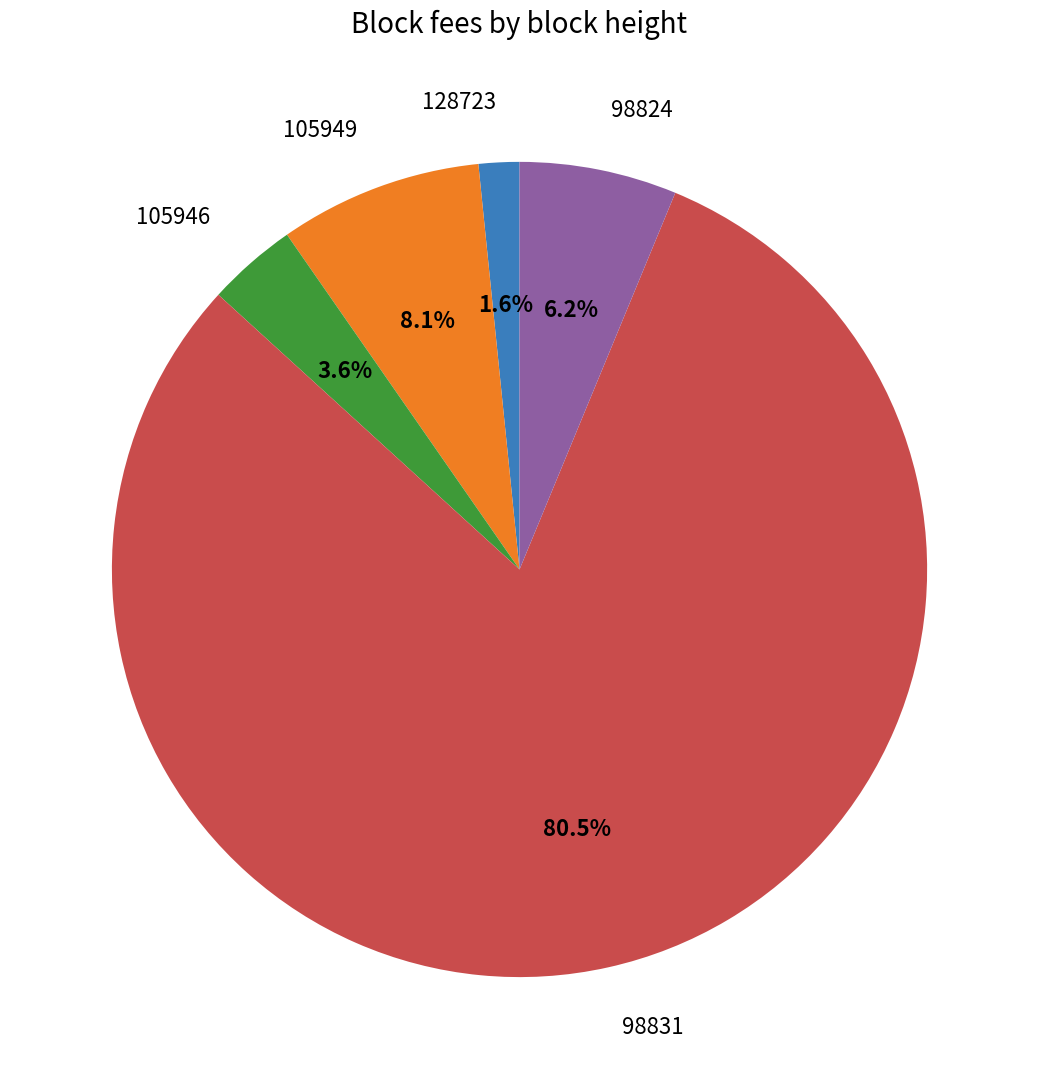

Is there any slice that represents more than half of the pie?

Yes